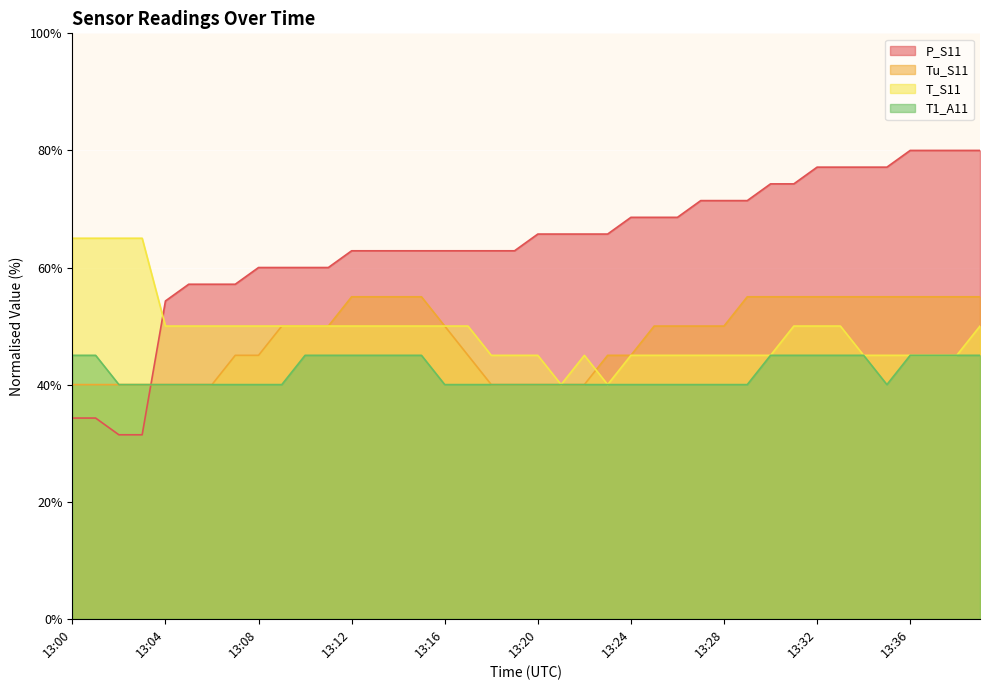

What are all the series names shown in the legend?

P_S11, Tu_S11, T_S11, T1_A11